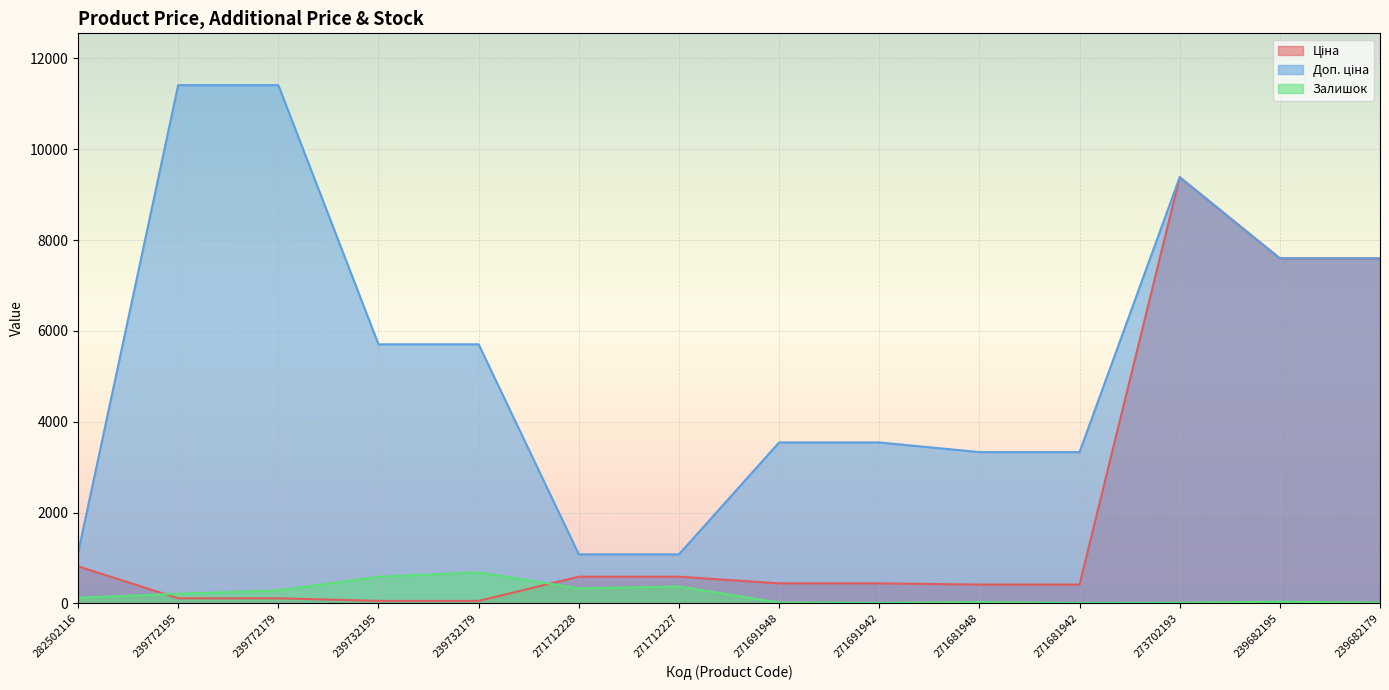

Which series changed the most between 271691942 and 239682179?

Ціна